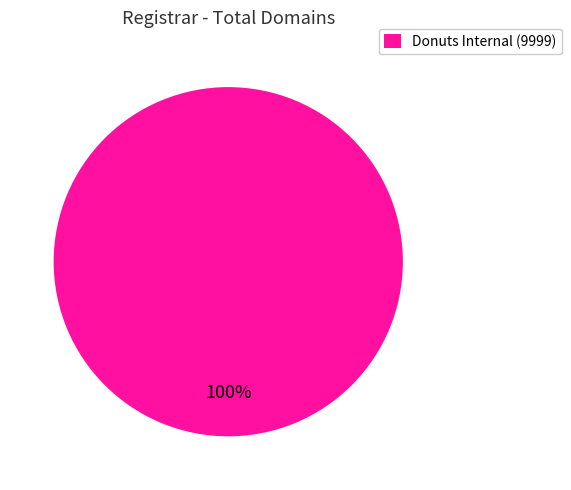

True or false: Donuts Internal (9999) accounts for 100% of the total.

True